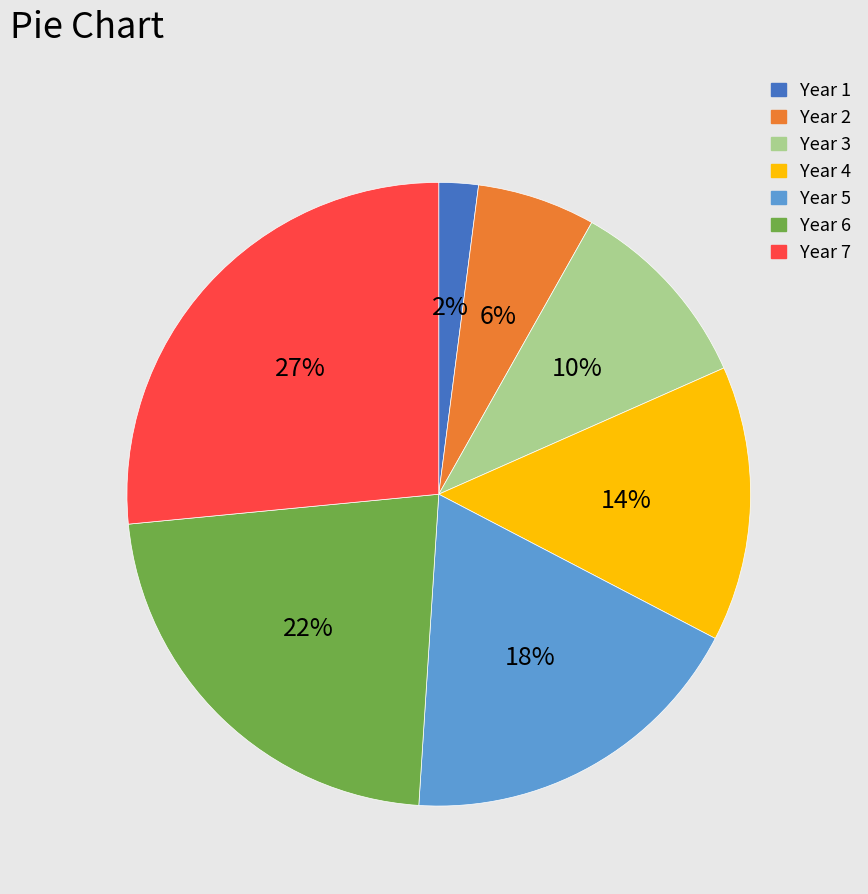

Is Year 6 the majority of the pie?

No